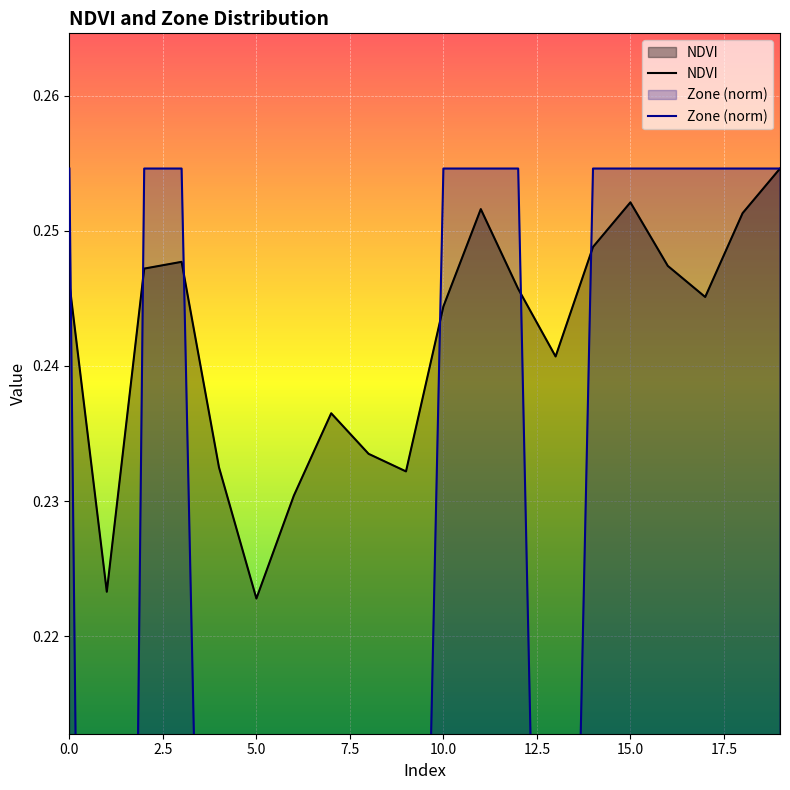

Does the chart display data point markers on the line(s)?

No